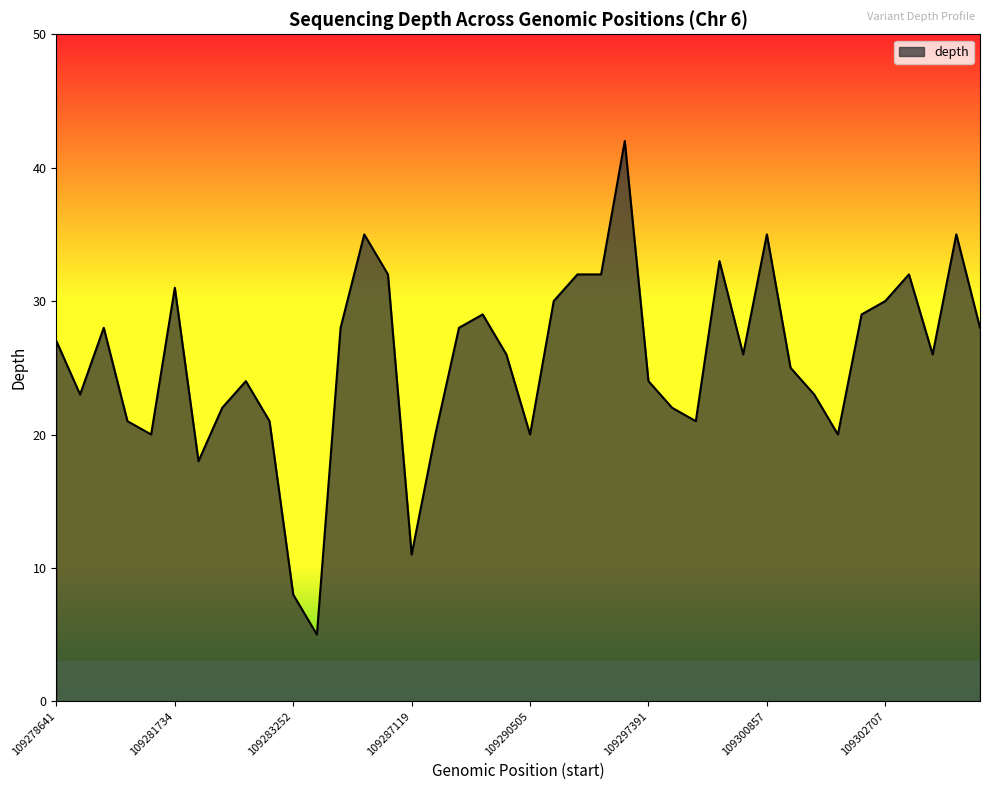

Does the chart display data point markers on the line(s)?

No